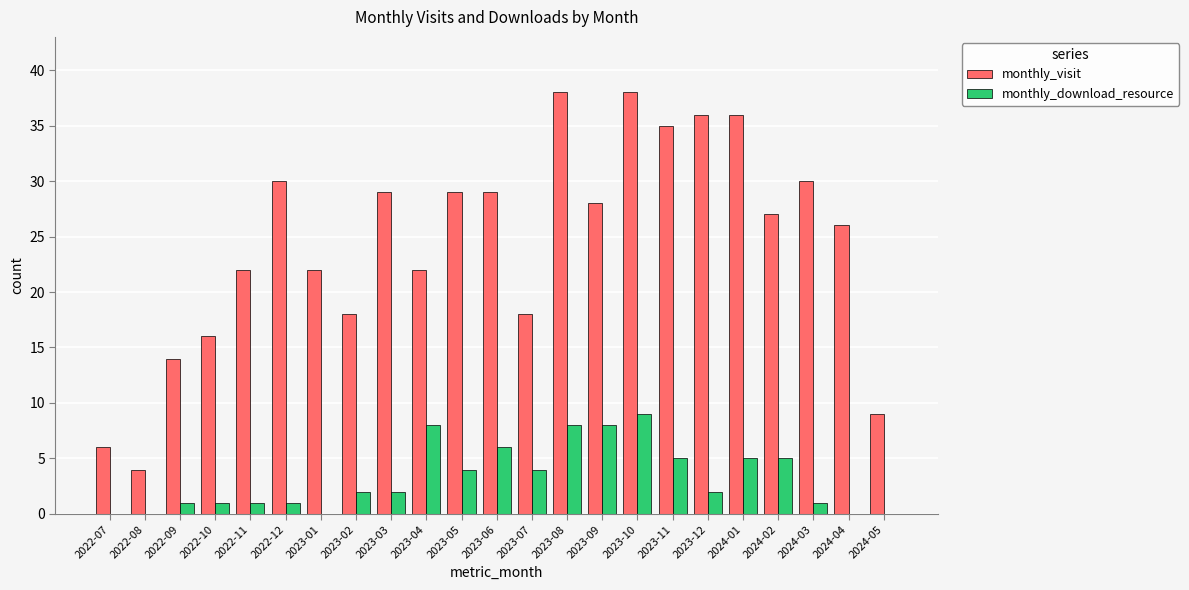

Reading left to right, what are all the values shown in this chart?

monthly_visit: 6	4	14	16	22	30	22	18	29	22	29	29	18	38	28	38	35	36	36	27	30	26	9
monthly_download_resource: 0	0	1	1	1	1	0	2	2	8	4	6	4	8	8	9	5	2	5	5	1	0	0